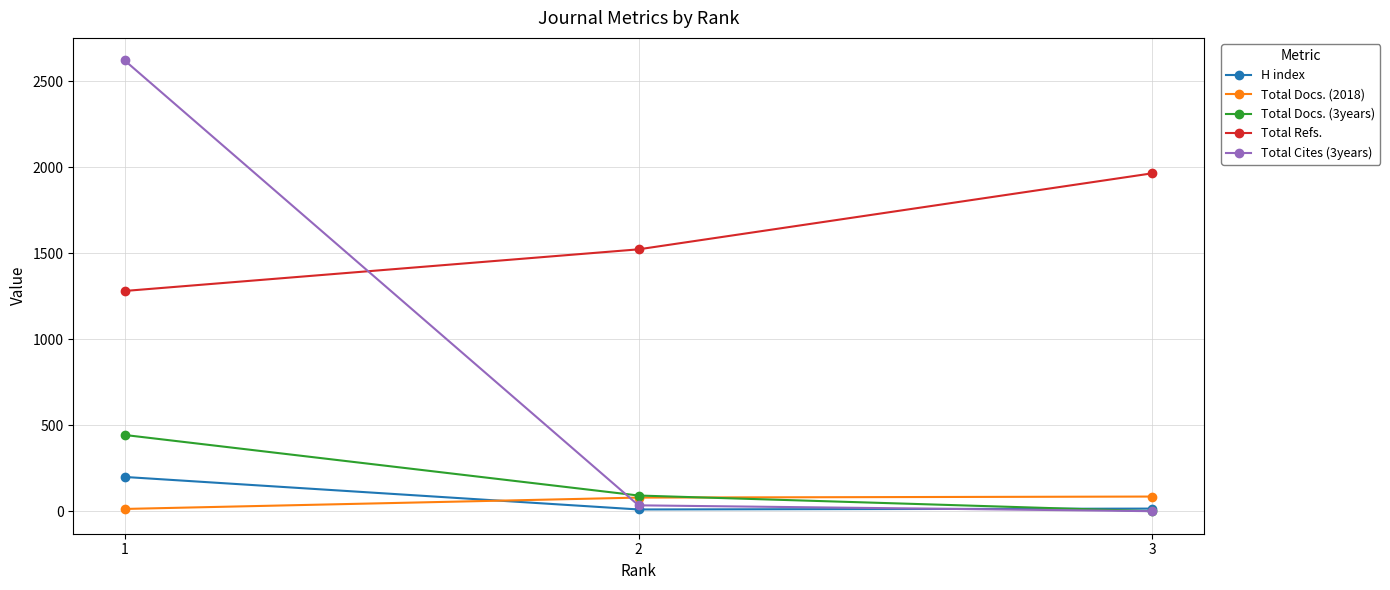

Which series has the widest spread of values?

Total Cites (3years)